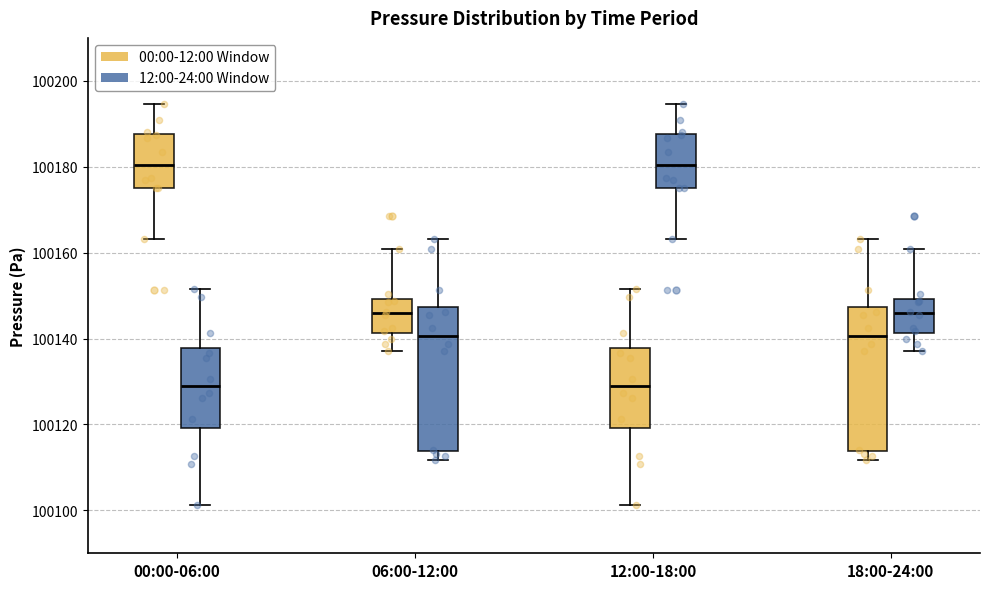

Where is the upper edge of the box for 18:00-24:00 (00:00-12:00 Window) on the y-axis? The values are not printed on the chart, so give them approximately, as read against the axis.

100148